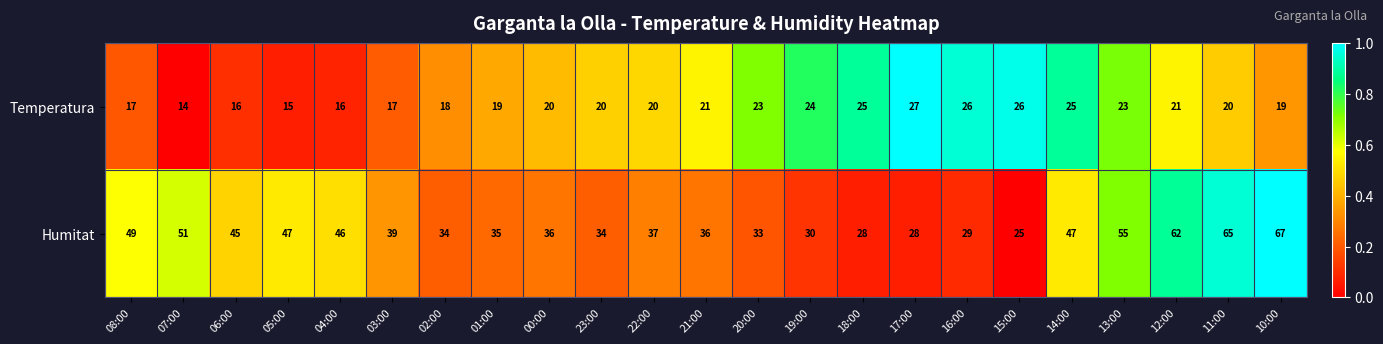

What is the spread (max minus min) of values at 17:00?

1